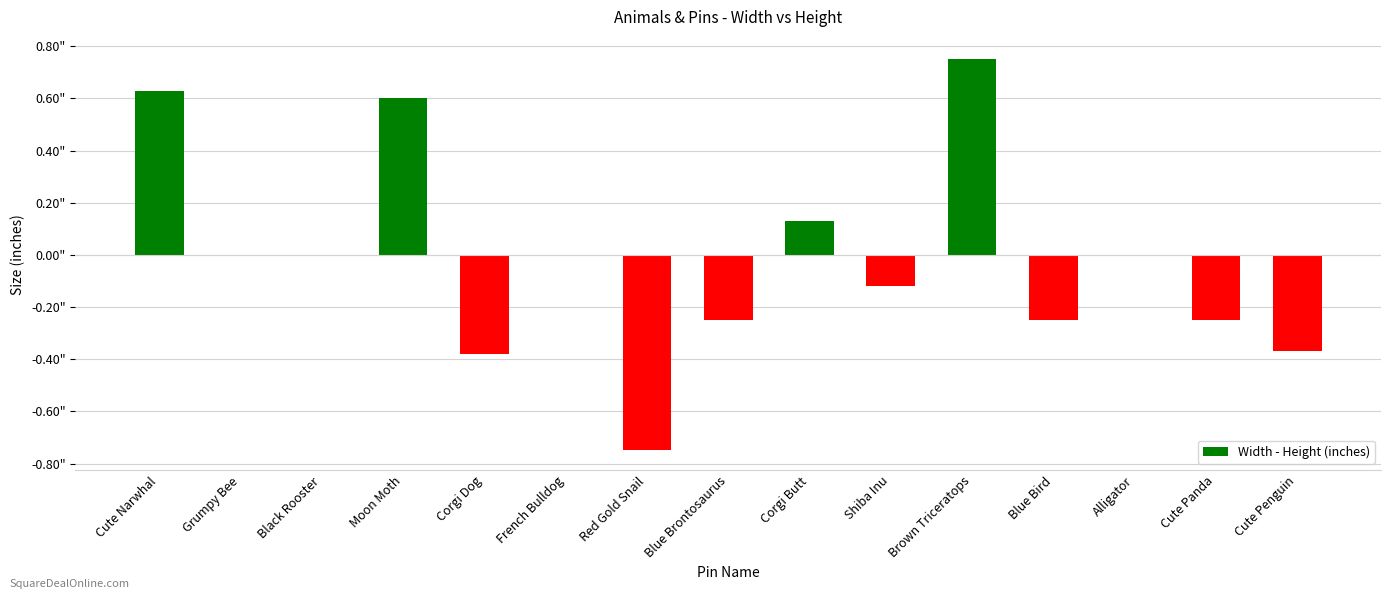

Are the bars horizontal?

No